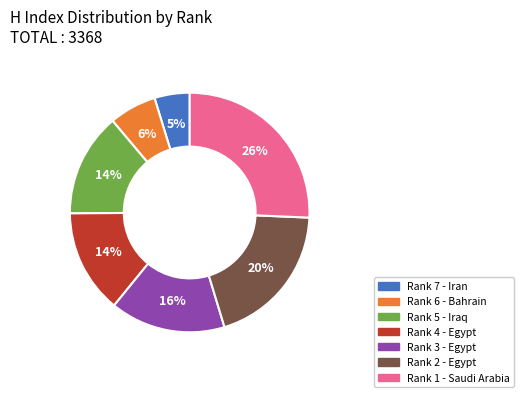

Does any single category account for the majority?

No